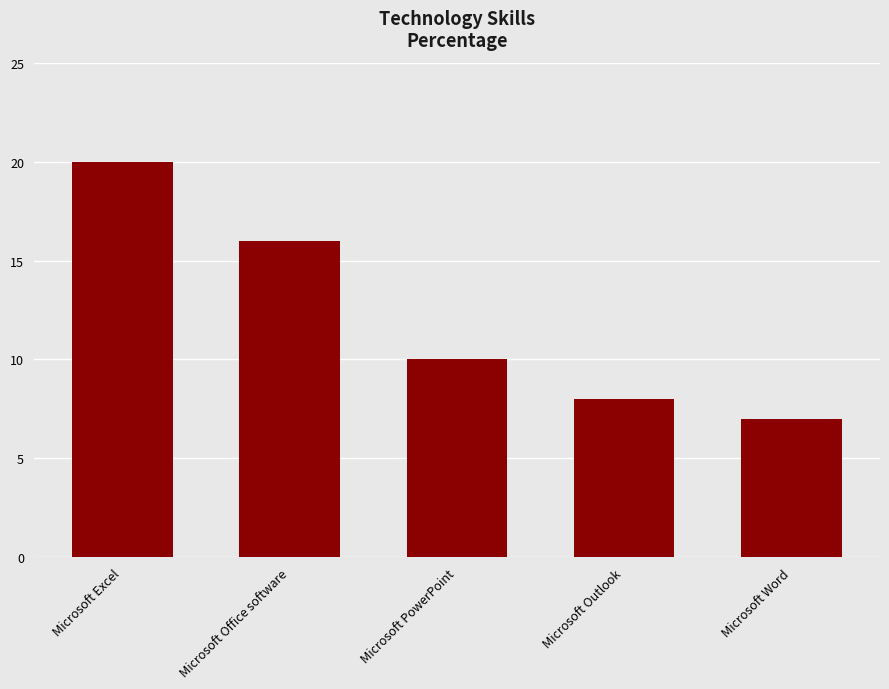

Does the chart contain stacked bars?

No